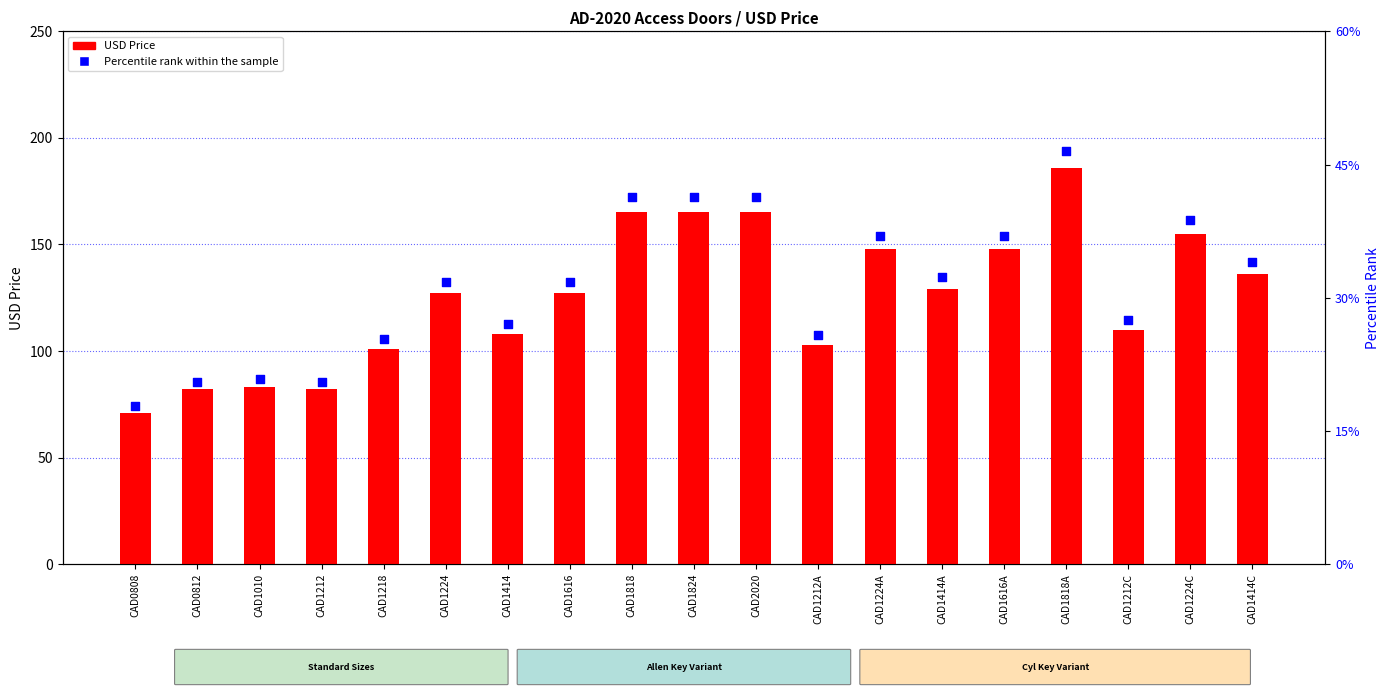

Which series has the largest total across all categories?

USD Price